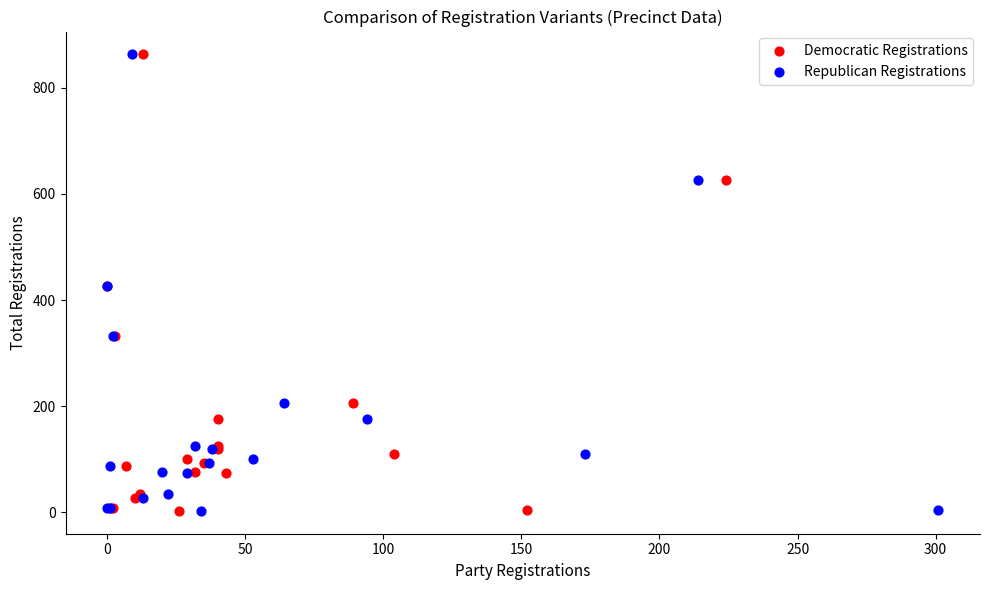

What are all the series names shown in the legend?

Democratic Registrations, Republican Registrations